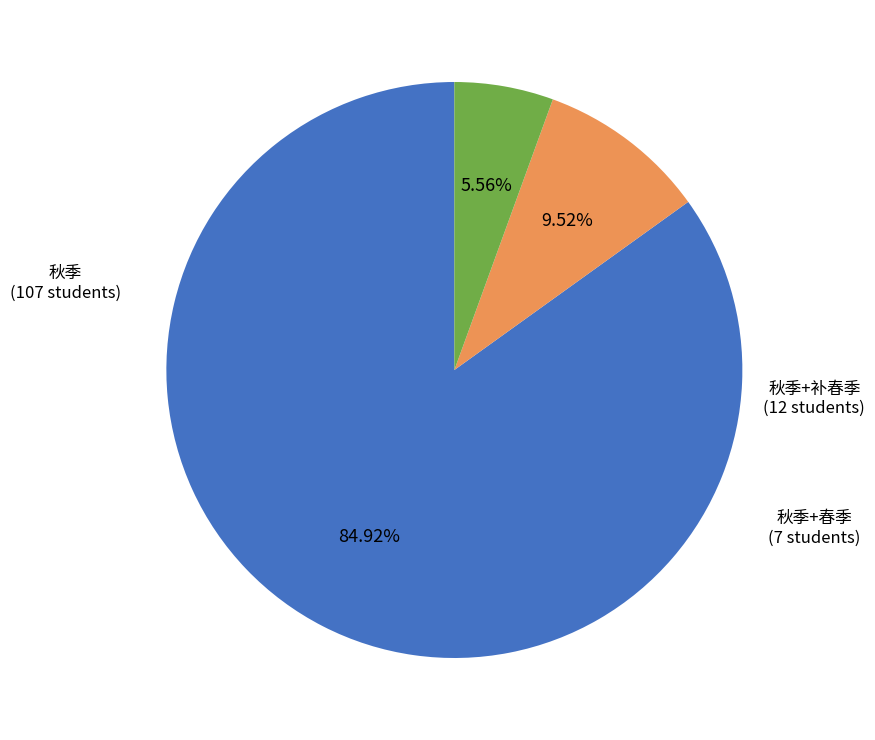

Count the number of slices in the pie.

3